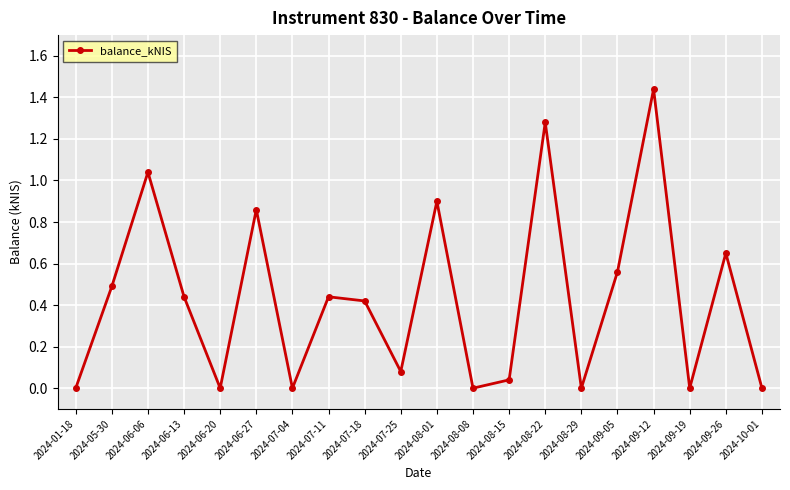

Does the chart display data point markers on the line(s)?

Yes